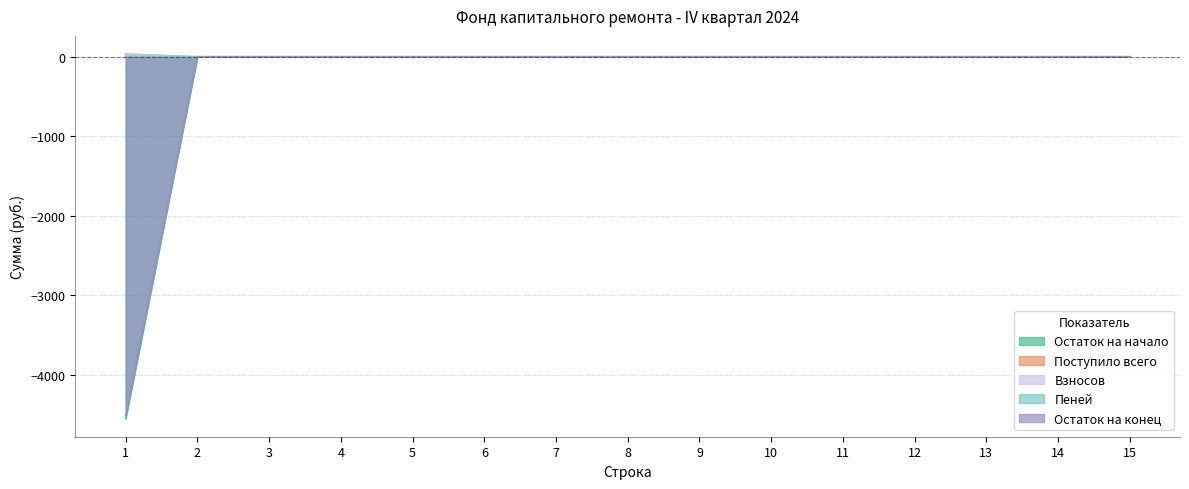

Rank the series at 5 from lowest to highest value.

Остаток на начало, Поступило всего, Взносов, Пеней, Остаток на конец